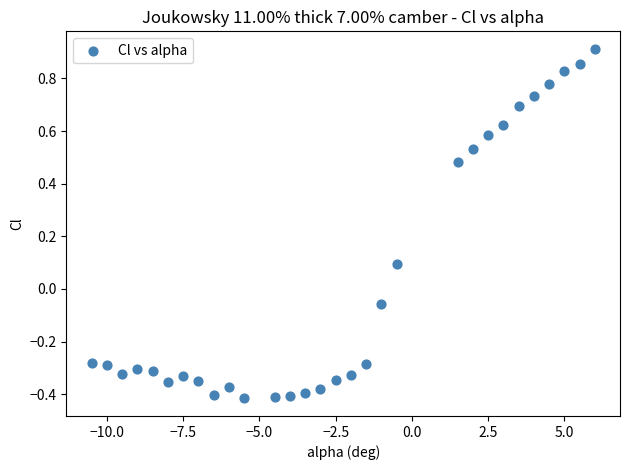

What is the range of Y values (max minus min)?

1.3